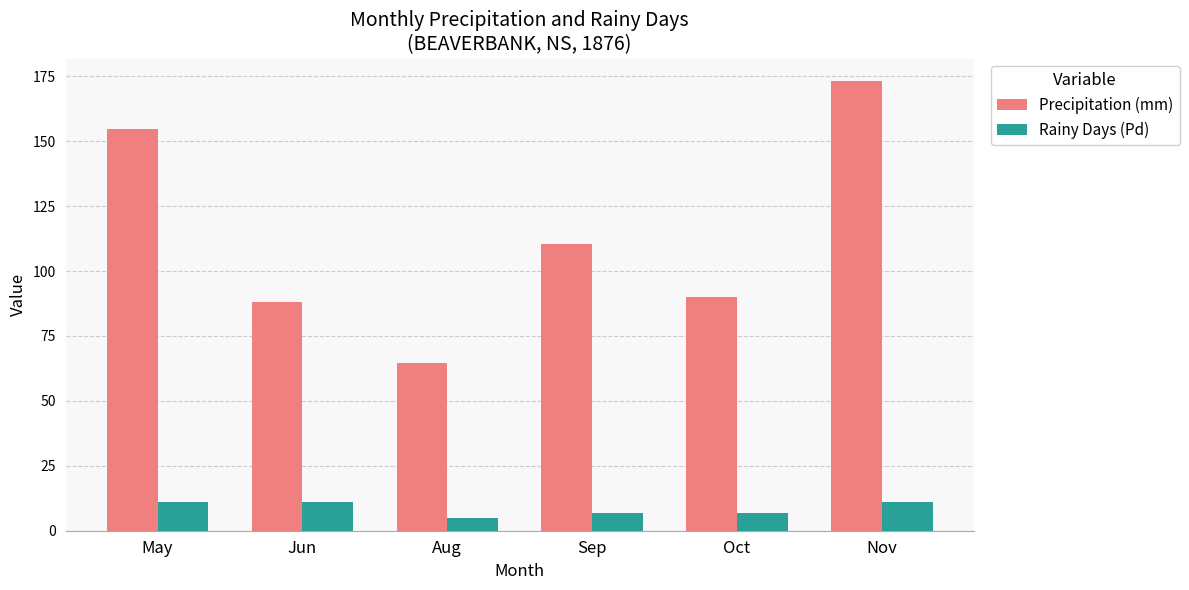

Rank the series by their average value, from highest to lowest.

Precipitation (mm), Rainy Days (Pd)